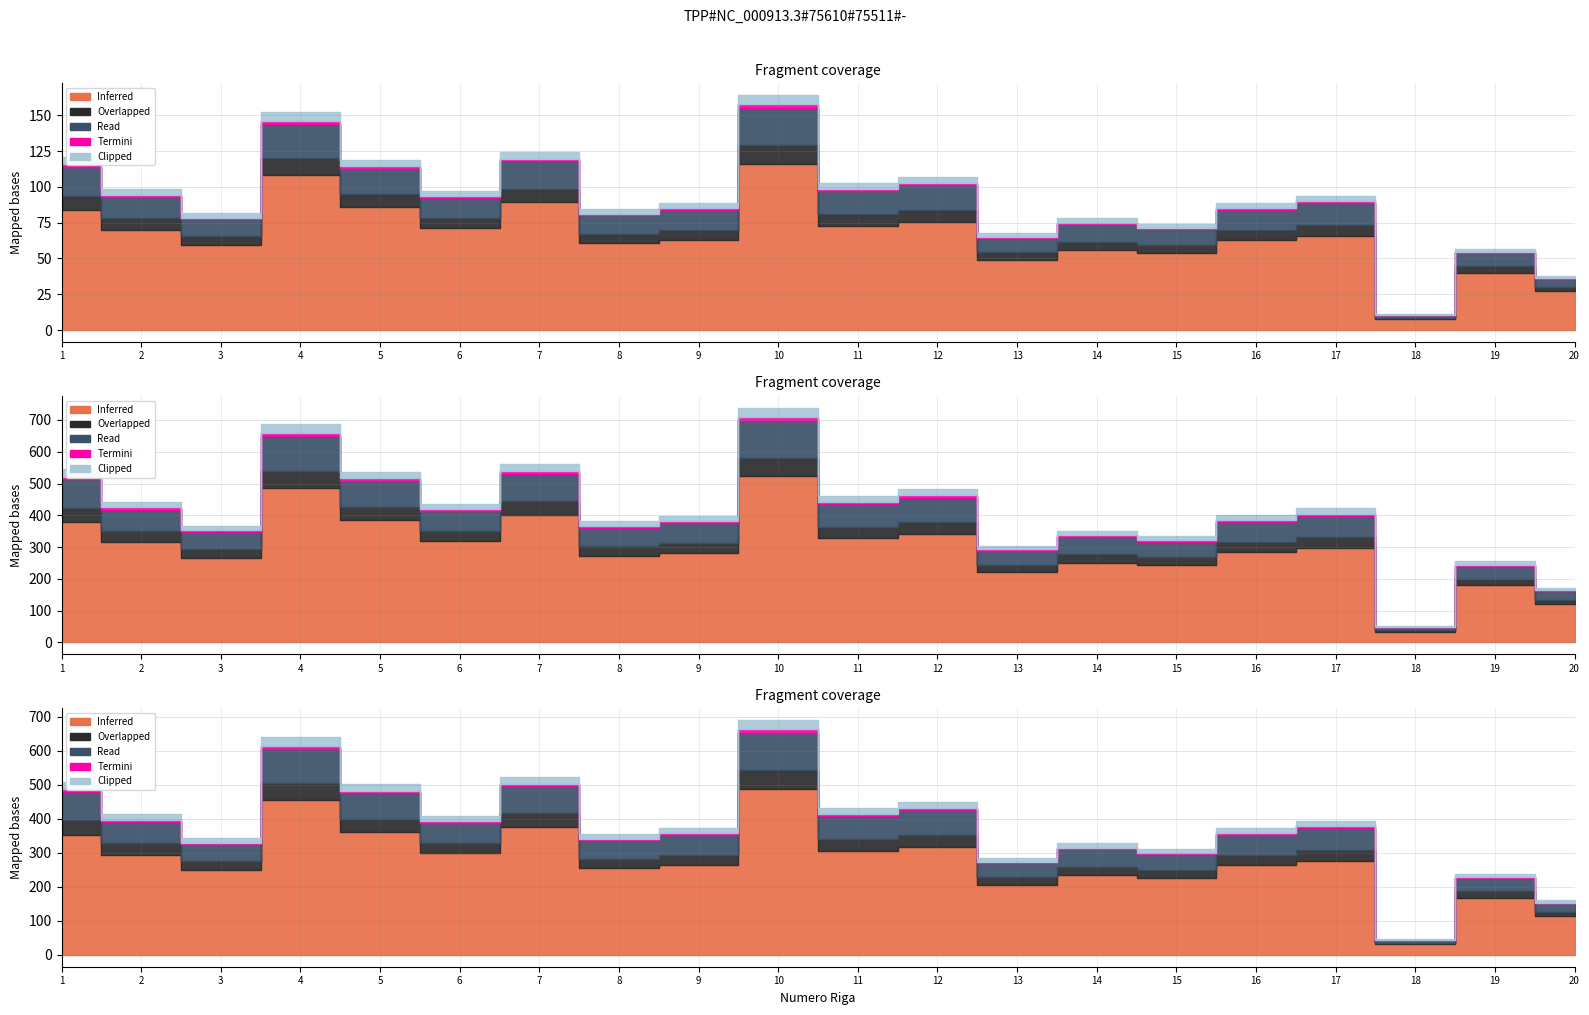

How many categories are shown in the chart?

20